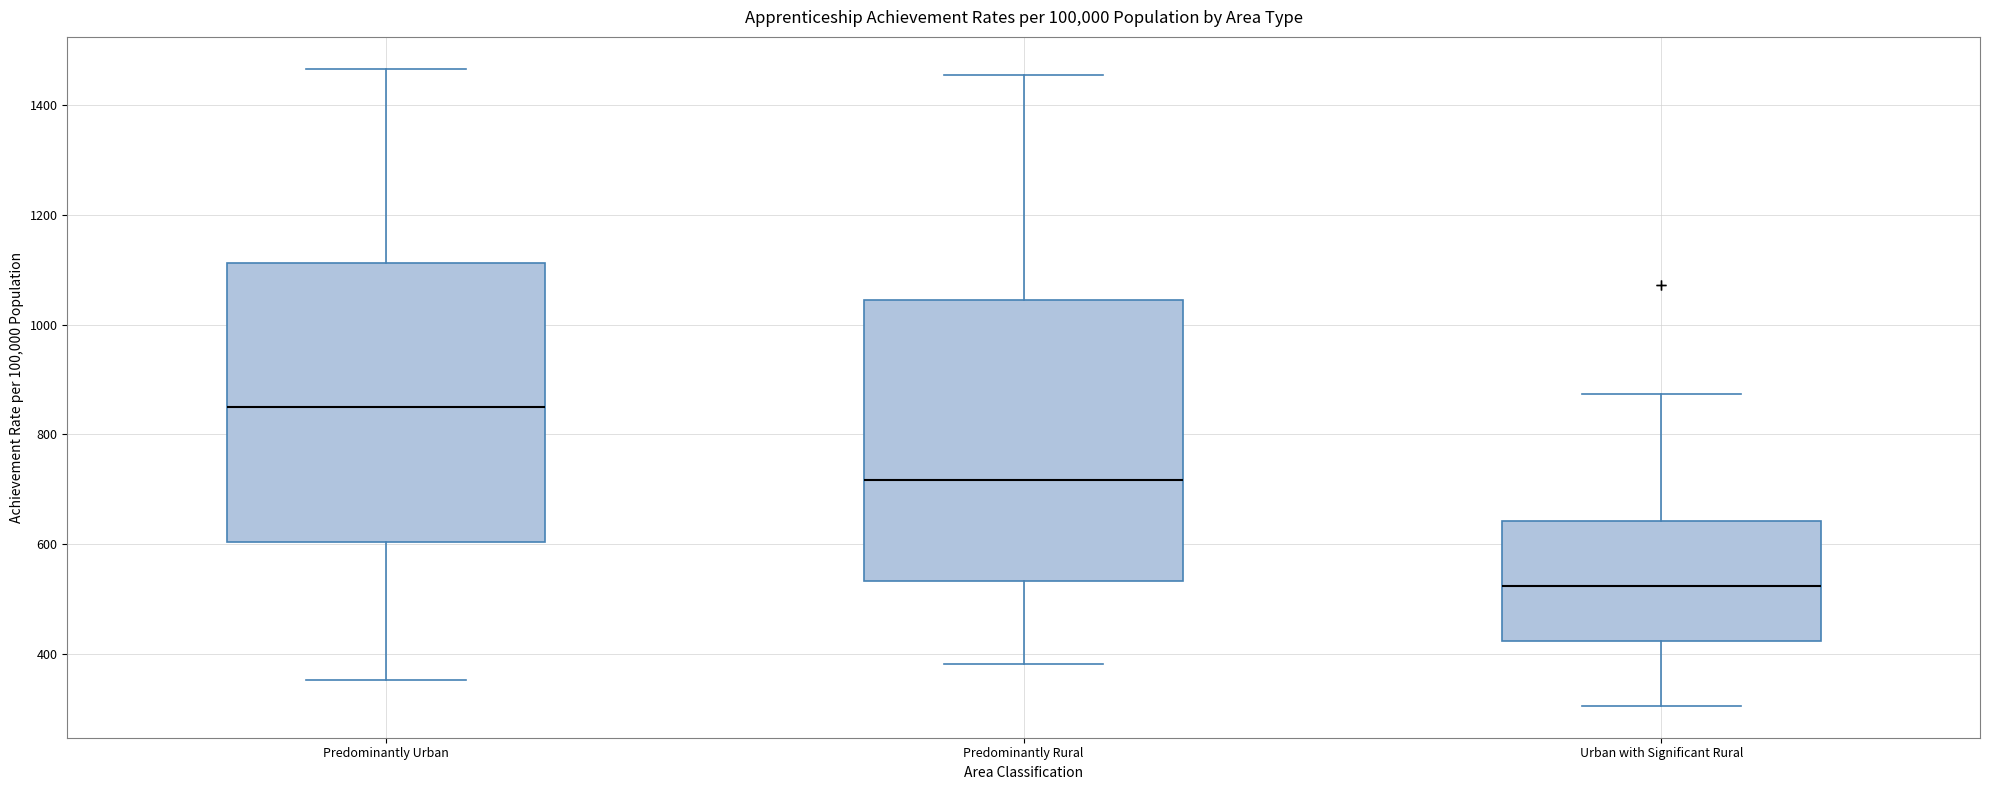

Reading left to right, transcribe this box plot: for each box, give where its median line is, the range the box spans, and where its two whiskers end, as read against the y-axis. The values are not printed on the chart, so give them approximately, as read against the axis.

Predominantly Urban: median 860, box 600 to 1120, whiskers 360 to 1460
Predominantly Rural: median 720, box 540 to 1040, whiskers 380 to 1460
Urban with Significant Rural: median 520, box 420 to 640, whiskers 300 to 880